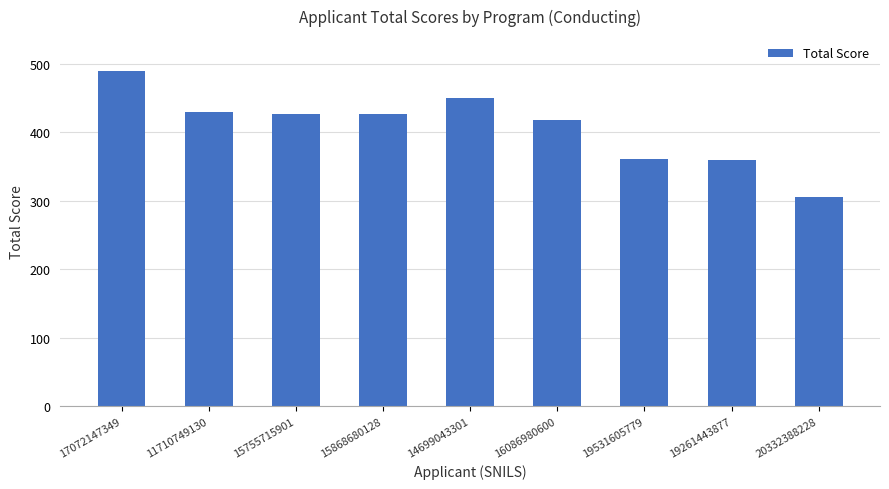

Approximately how many times larger is the value at 20332388228 compared to 17072147349?

0.6